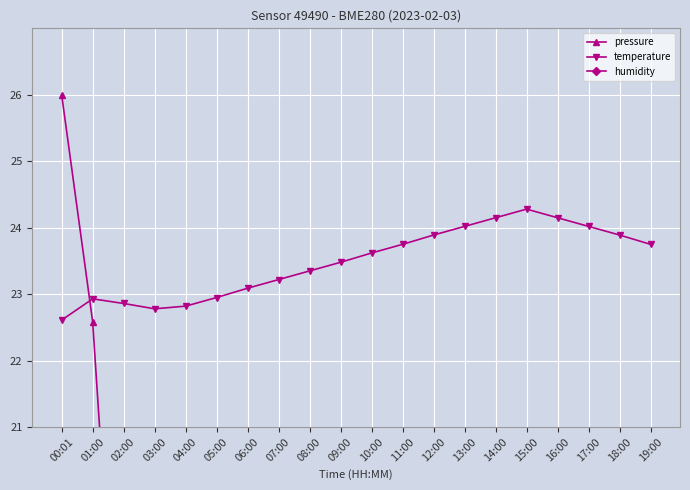

Which series has the widest spread of values?

pressure